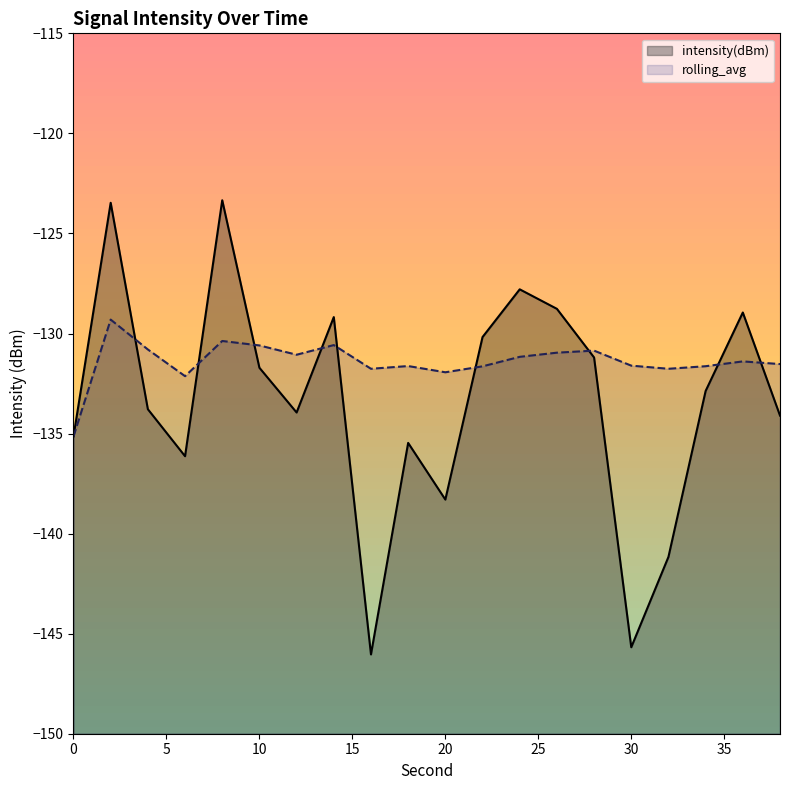

Which category has the lowest value across all series?

16